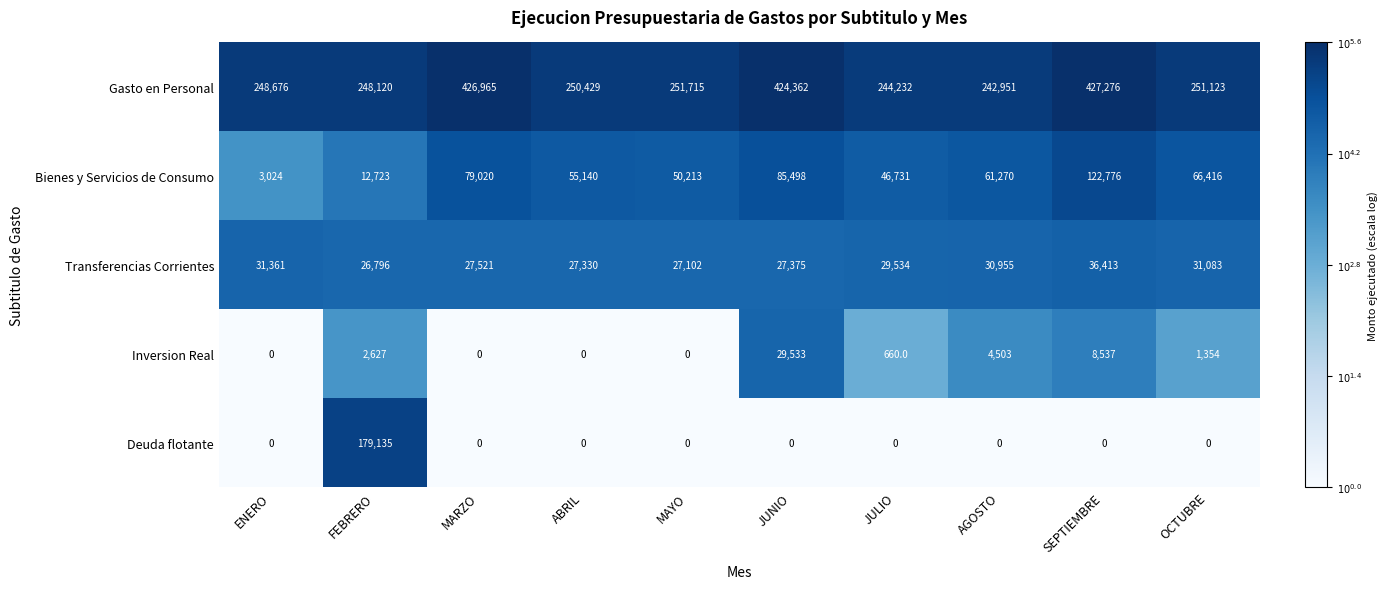

At how many categories does at least one series exceed 2?

10